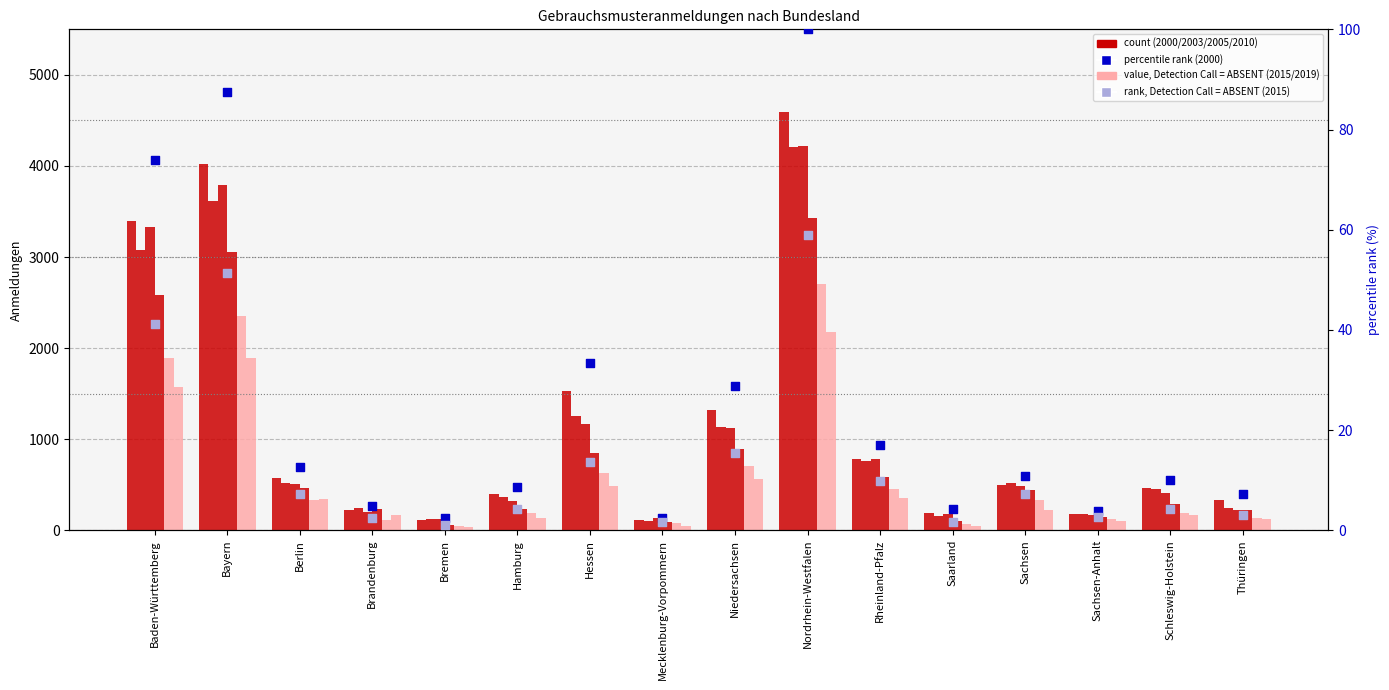

Which series has the largest total across all categories?

2000